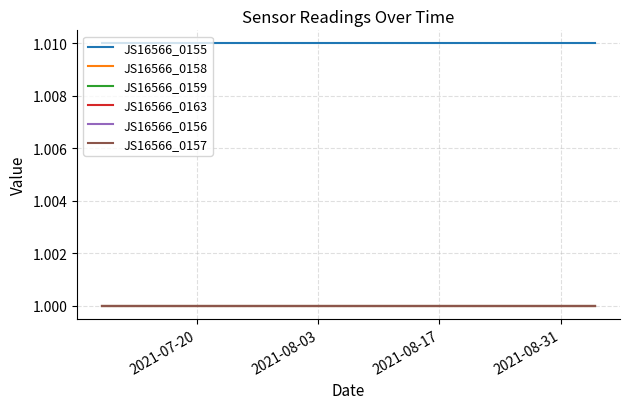

Does the chart display data point markers on the line(s)?

No